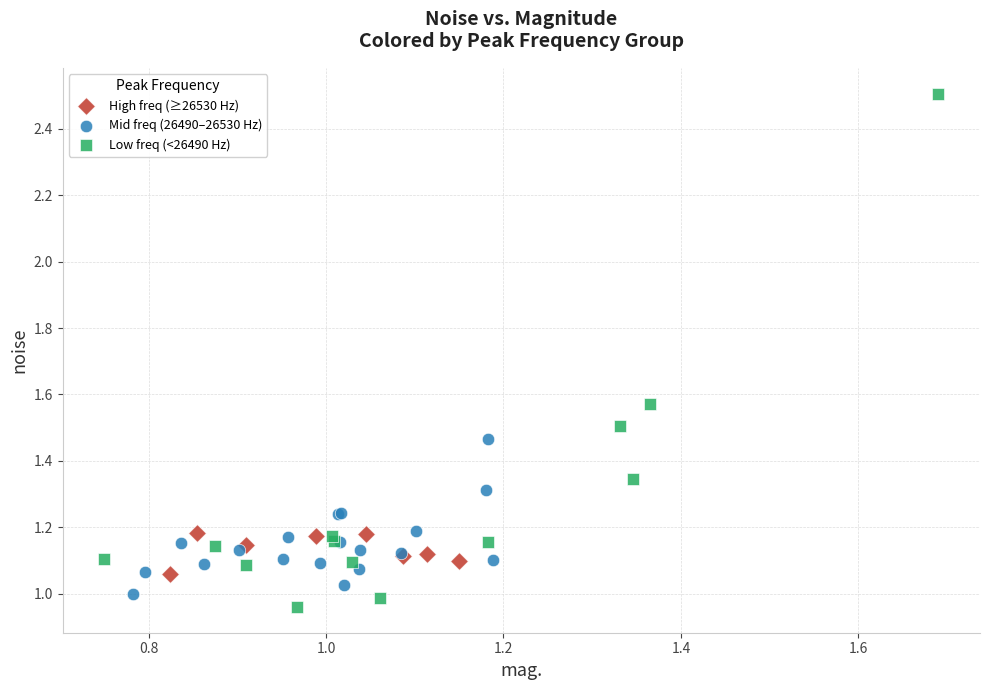

Which series has the widest spread of Y values?

Low freq (<26490 Hz)